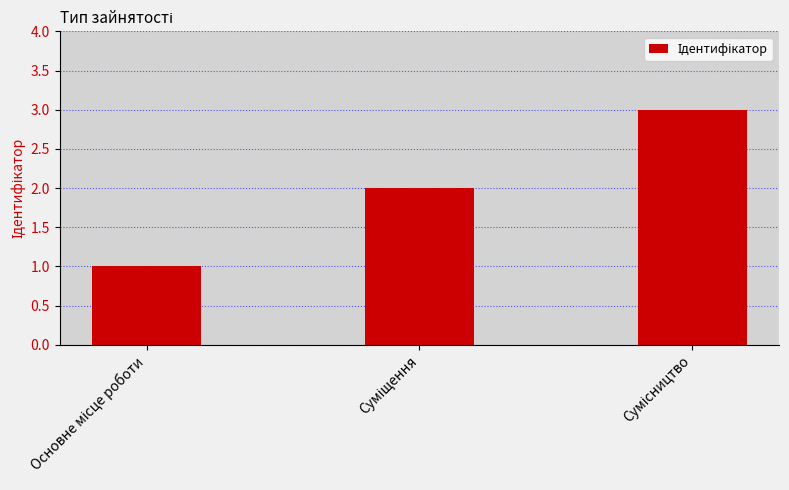

What is the sum of all values?

6